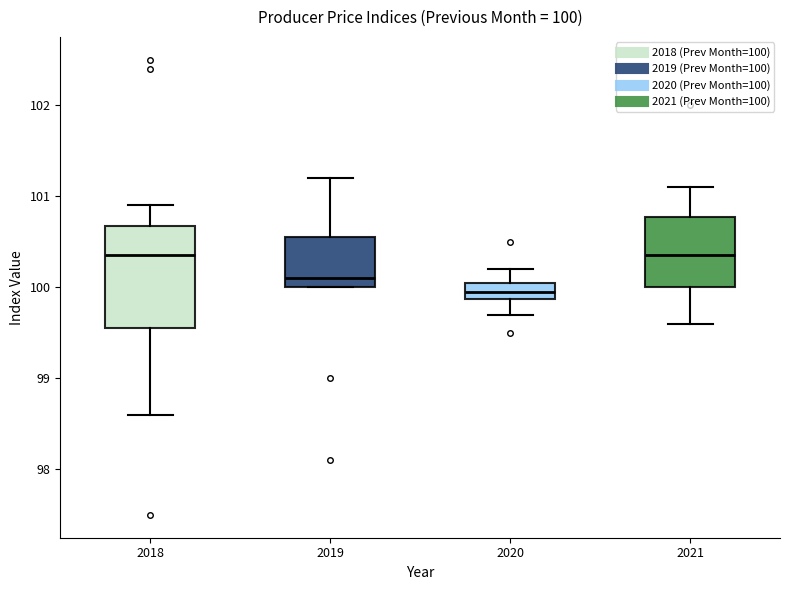

Which box is the tallest, from its lower edge to its upper edge?

2018